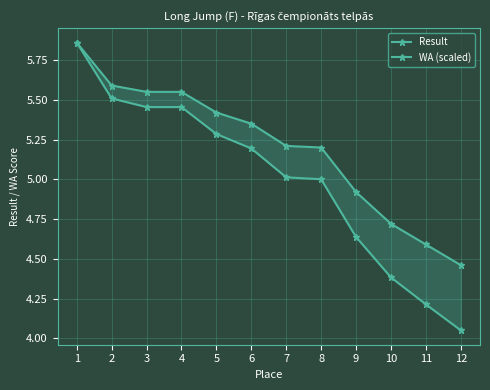

True or false: WA (scaled) has more than 1 interior local peaks.

False